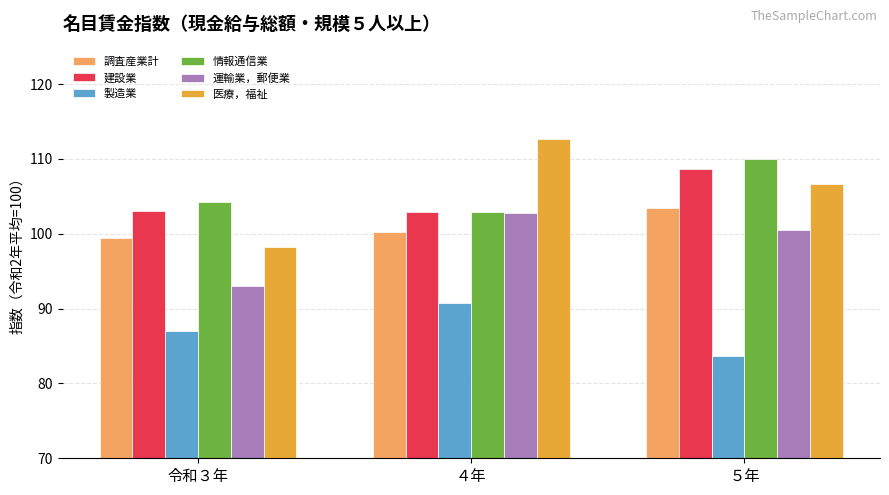

What are all the series names shown in the legend?

調査産業計, 建設業, 製造業, 情報通信業, 運輸業，郵便業, 医療，福祉